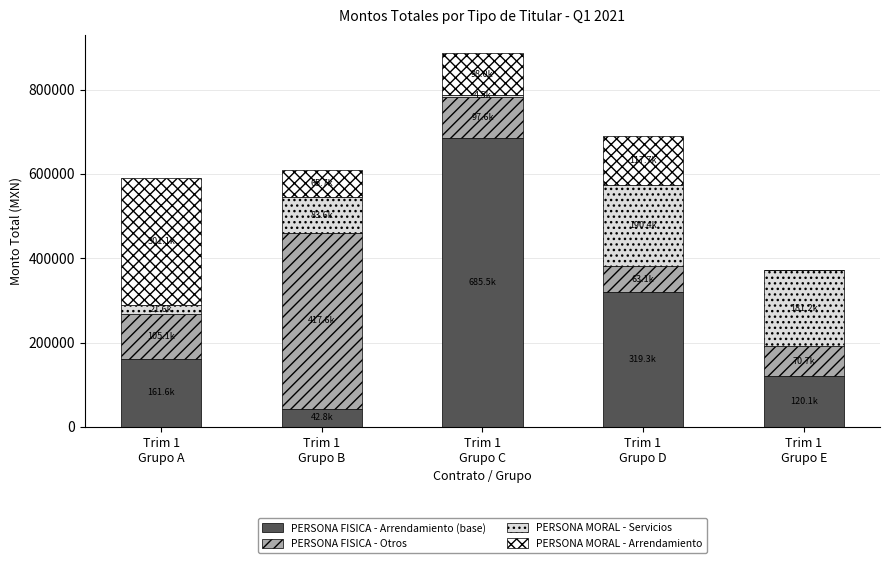

What are all the series names shown in the legend?

PERSONA FISICA - Arrendamiento (base), PERSONA FISICA - Otros, PERSONA MORAL - Servicios, PERSONA MORAL - Arrendamiento